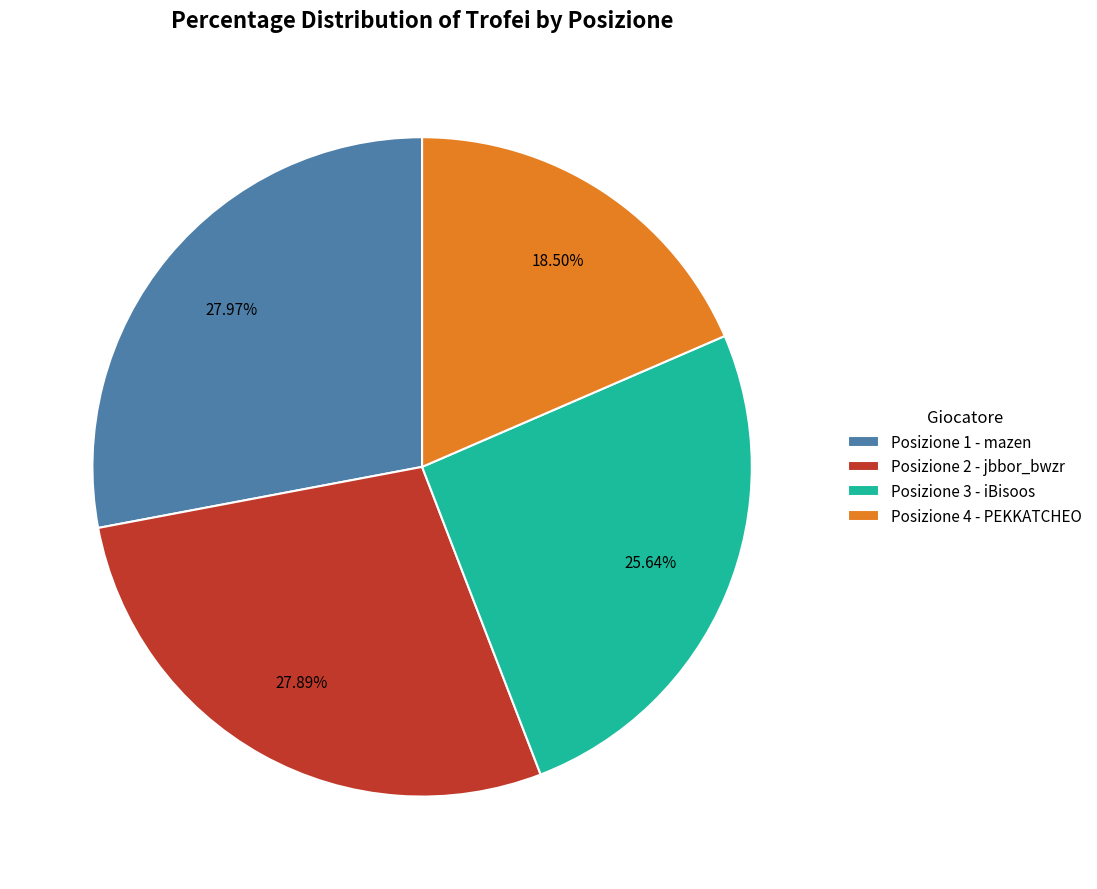

Which has a higher value, Posizione 2 - jbbor_bwzr or Posizione 3 - iBisoos?

Posizione 2 - jbbor_bwzr